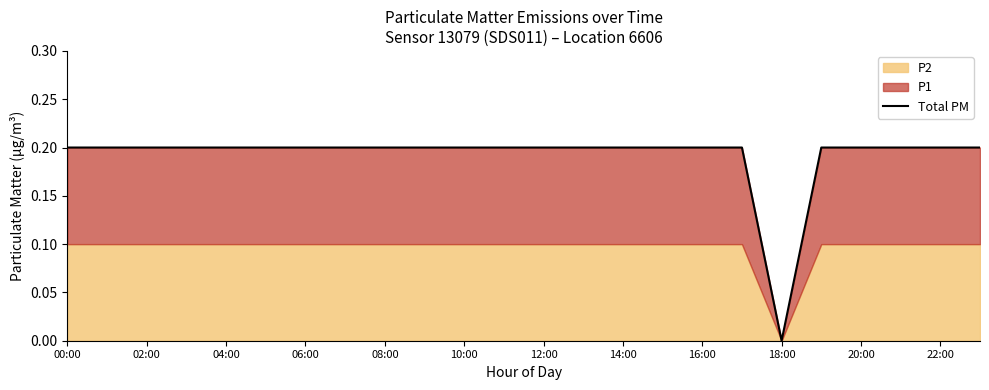

At which label does Total PM reach its minimum?

18:00